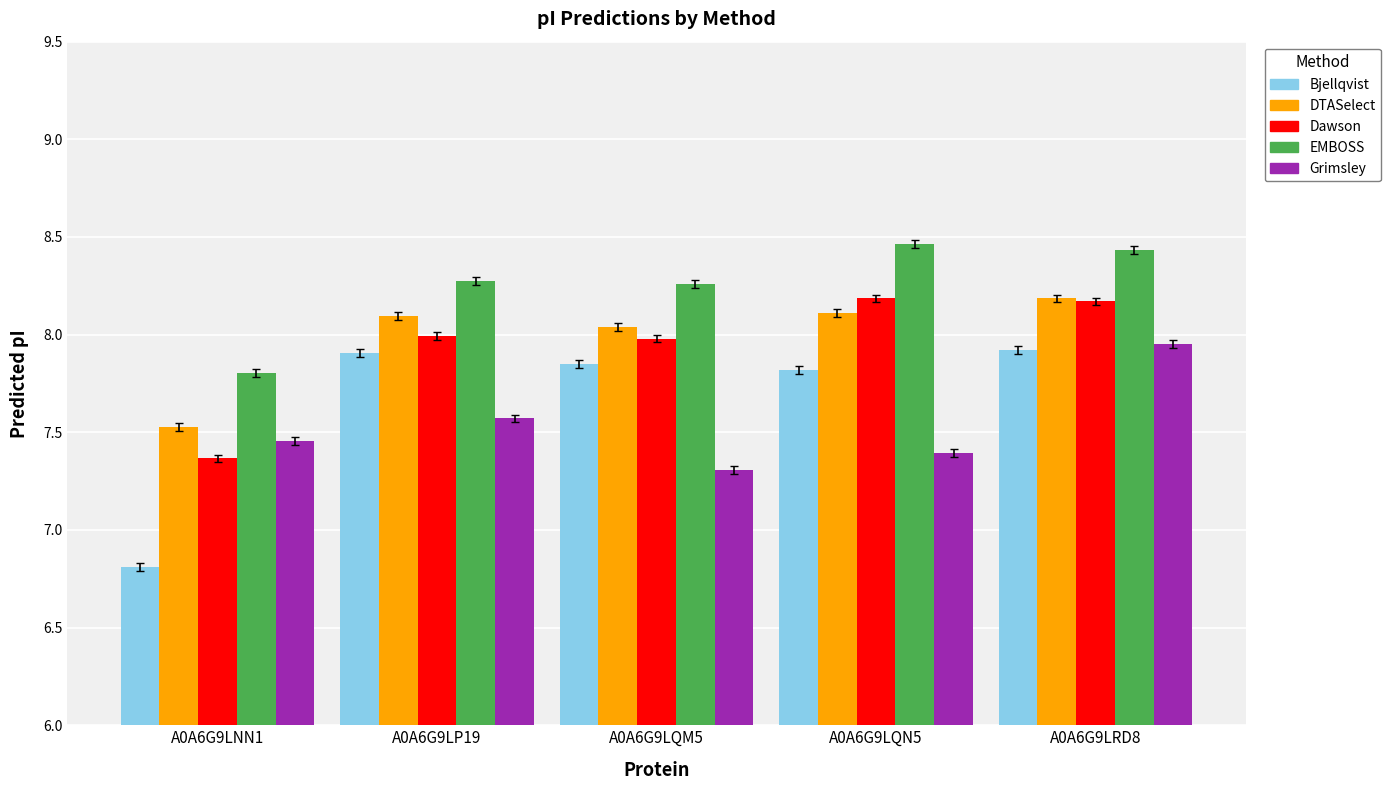

What is the spread (max minus min) of values at A0A6G9LNN1?

1.0